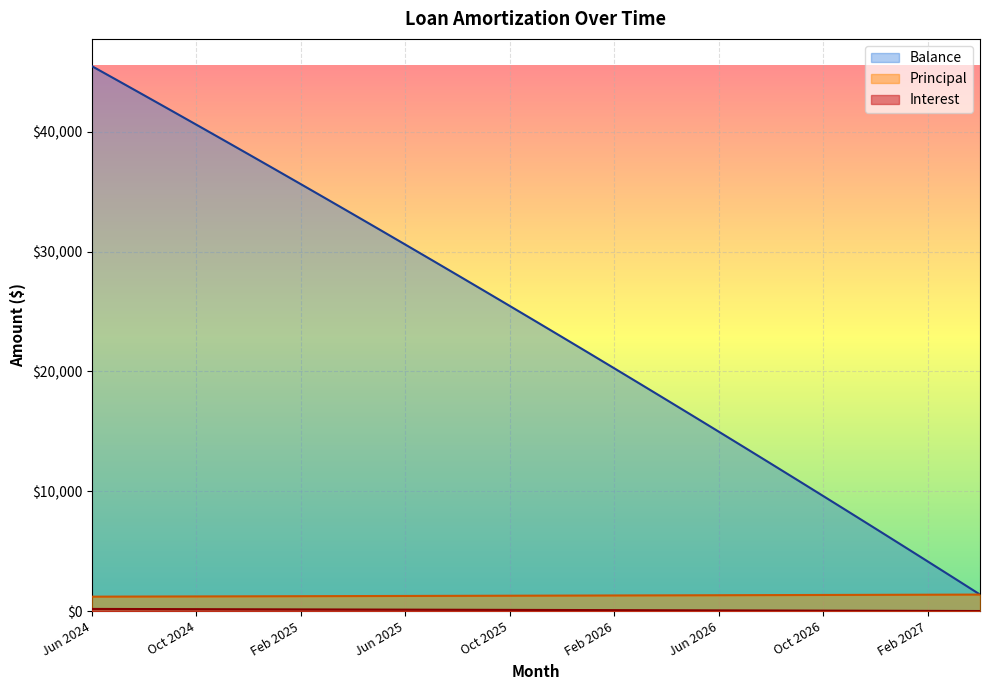

Rank the series at Oct 2025 from lowest to highest value.

Interest, Principal, Balance